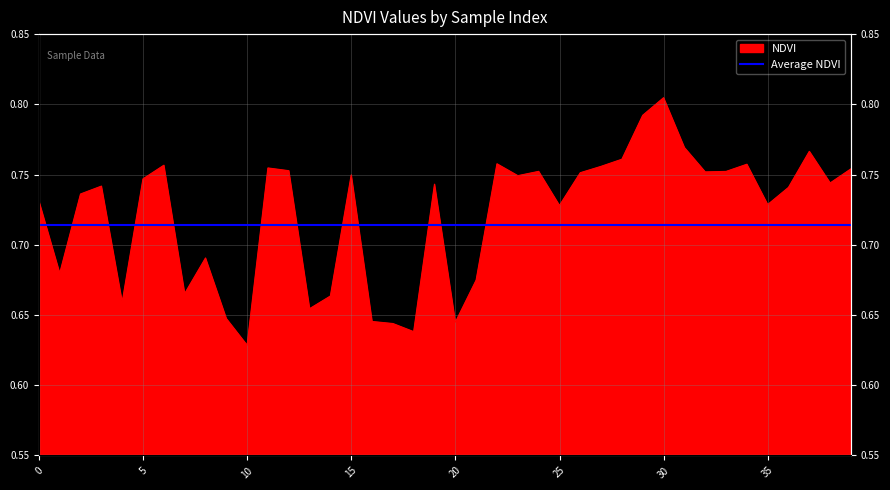

What value does the data have at 12?

0.8